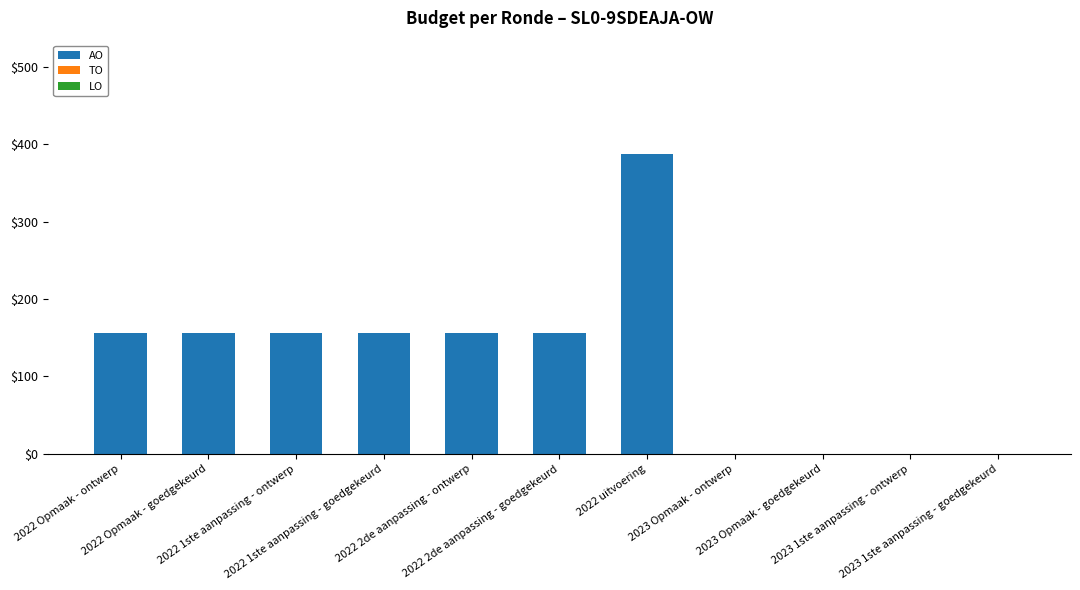

What is the sum of all values?

1323